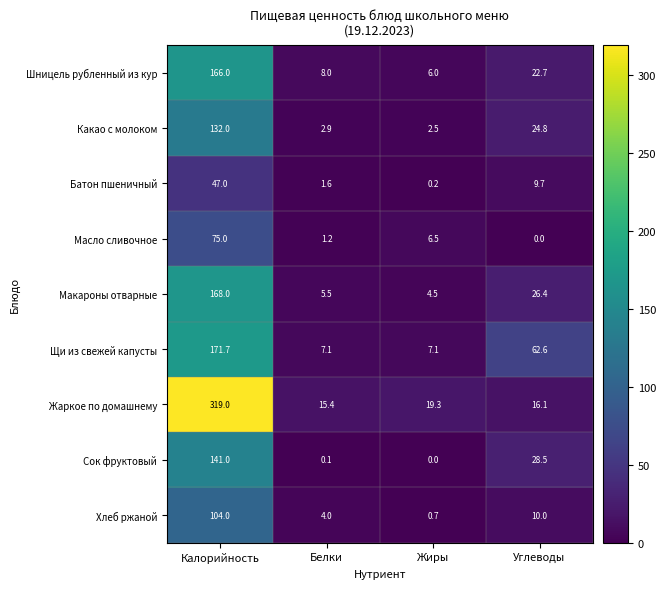

Rank the series by their maximum value, from highest to lowest.

Жаркое по домашнему, Щи из свежей капусты, Макароны отварные, Шницель рубленный из кур, Сок фруктовый, Какао с молоком, Хлеб ржаной, Масло сливочное, Батон пшеничный